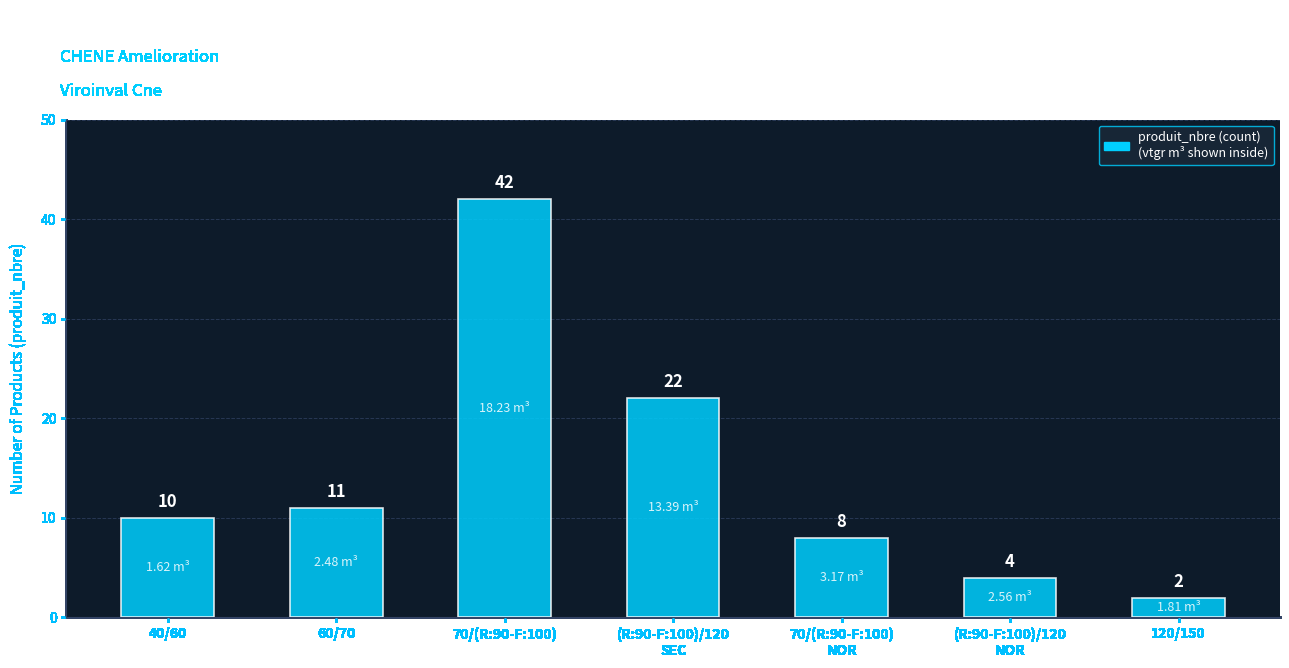

Reading left to right, list all the values displayed in this chart.

40/60=10	60/70=11	70/(R:90-F:100)=42	(R:90-F:100)/120
SEC=22	70/(R:90-F:100)
NOR=8	(R:90-F:100)/120
NOR=4	120/150=2